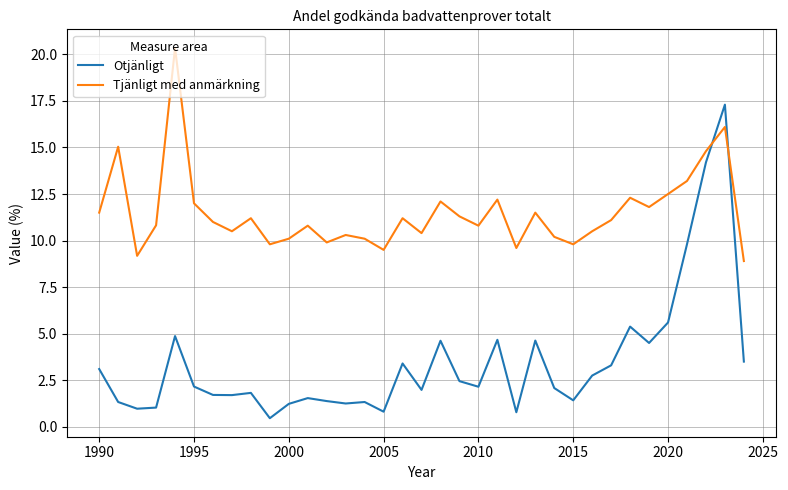

What is the greatest value displayed?

20.4